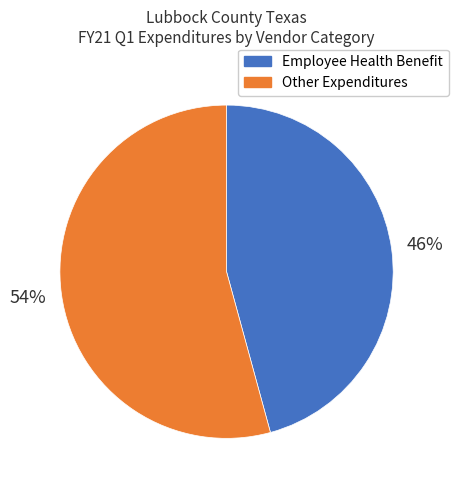

Is it true that Employee Health Benefit is 37% of the pie?

False